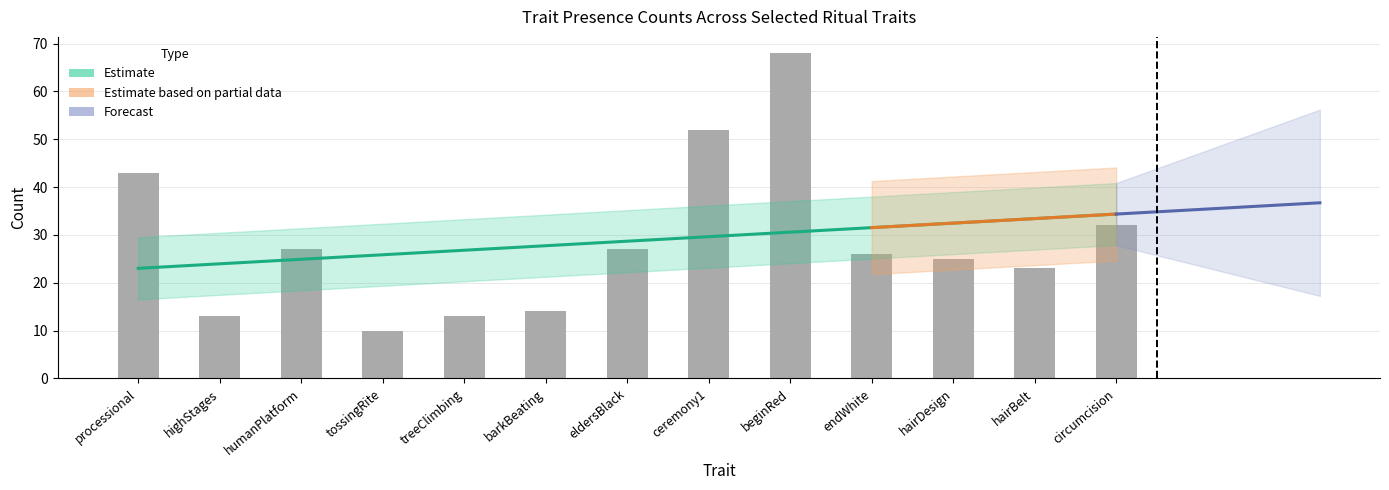

Which series has the largest total across all categories?

Counts